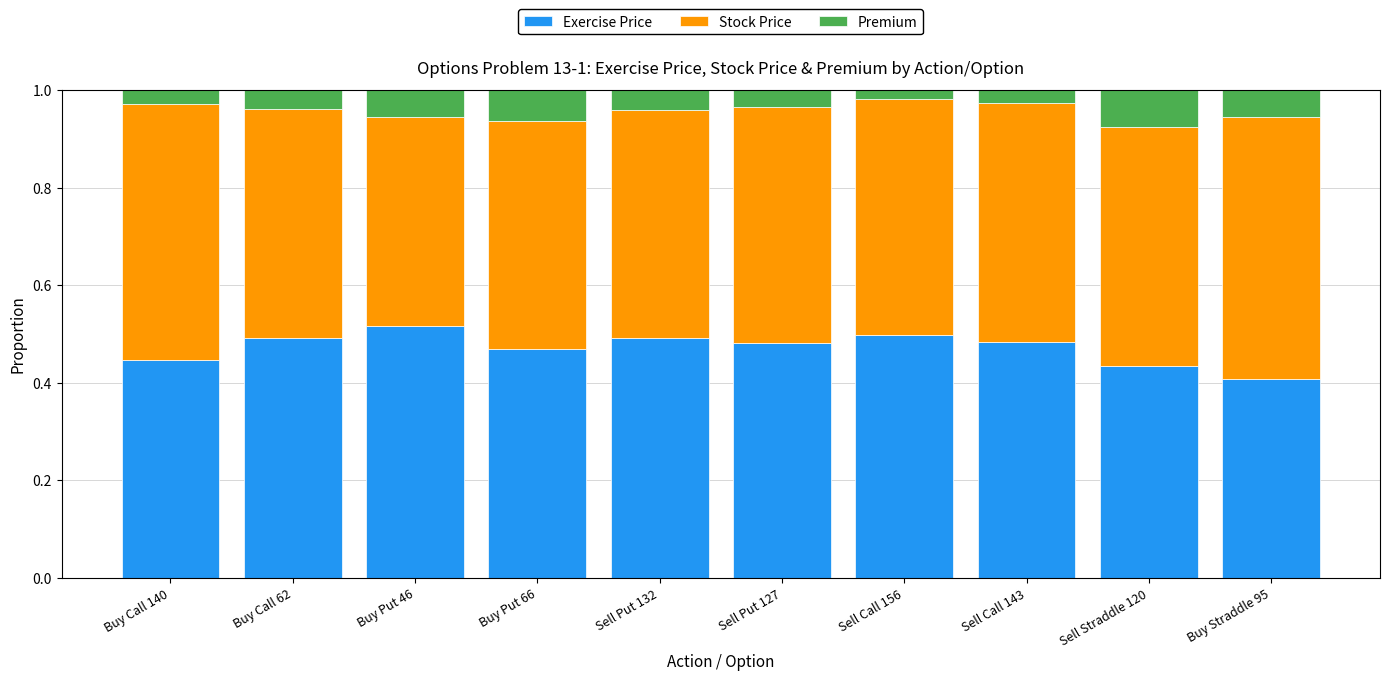

What is the total value across all series at Buy Put 46?

1.0